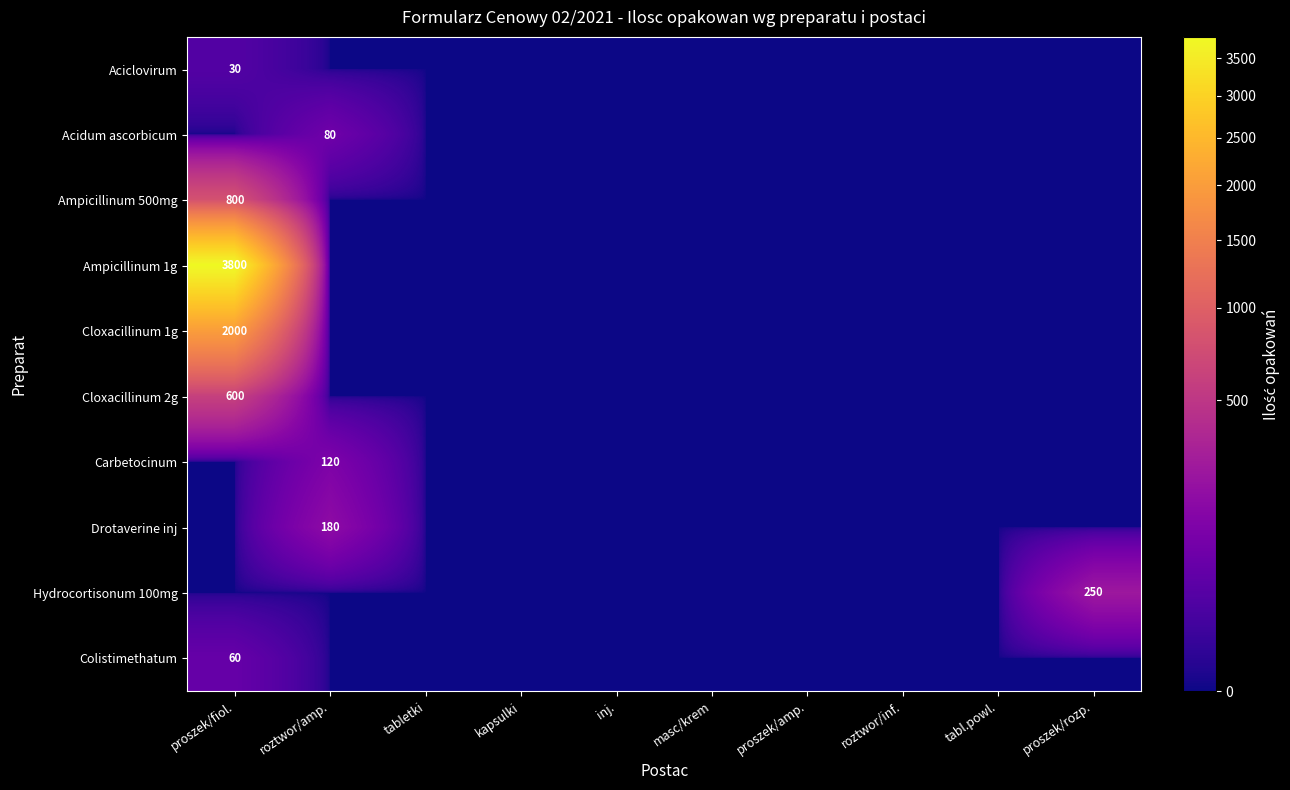

Which series has the largest total across all categories?

Ampicillinum 1g